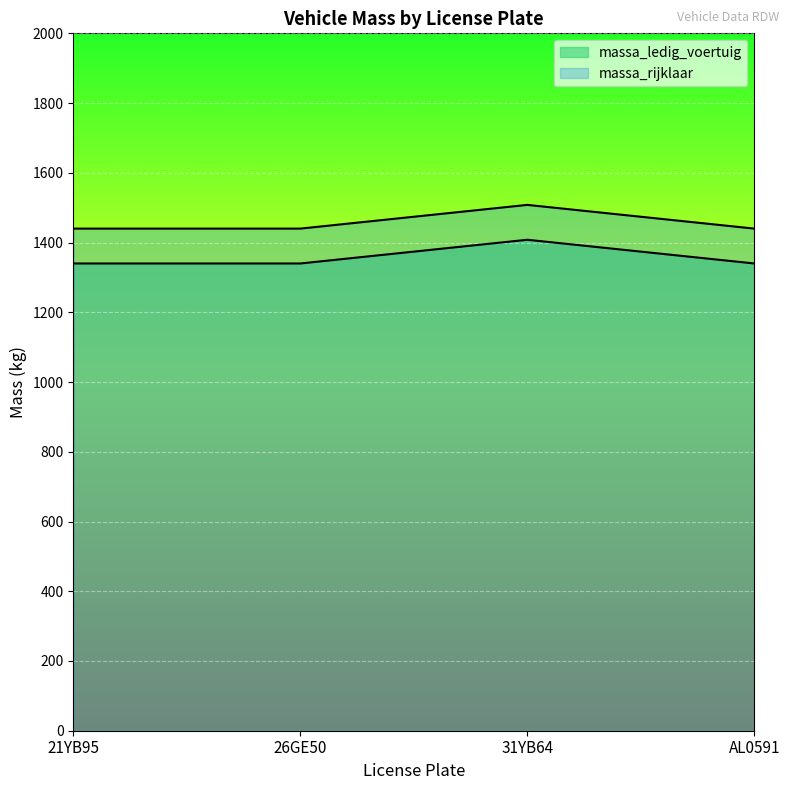

What is the average value of the massa_rijklaar series?

1457